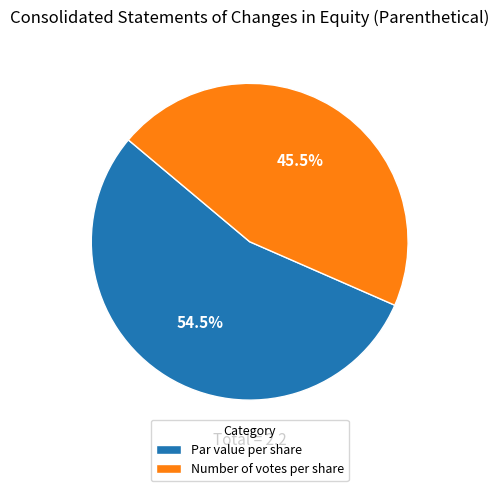

Between Par value per share and Number of votes per share, which is larger?

Par value per share